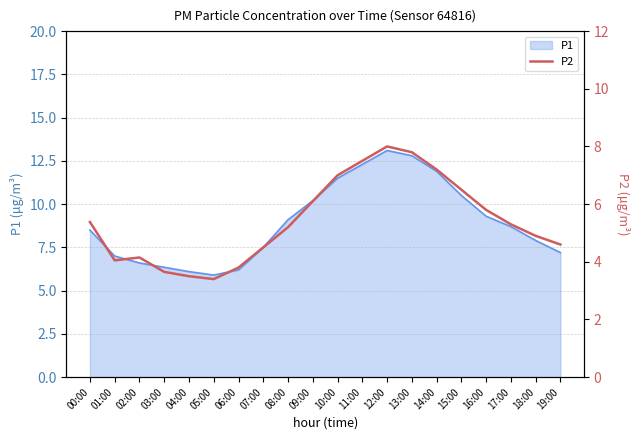

True or false: P1 has a value of 8.7 at 17:00.

True